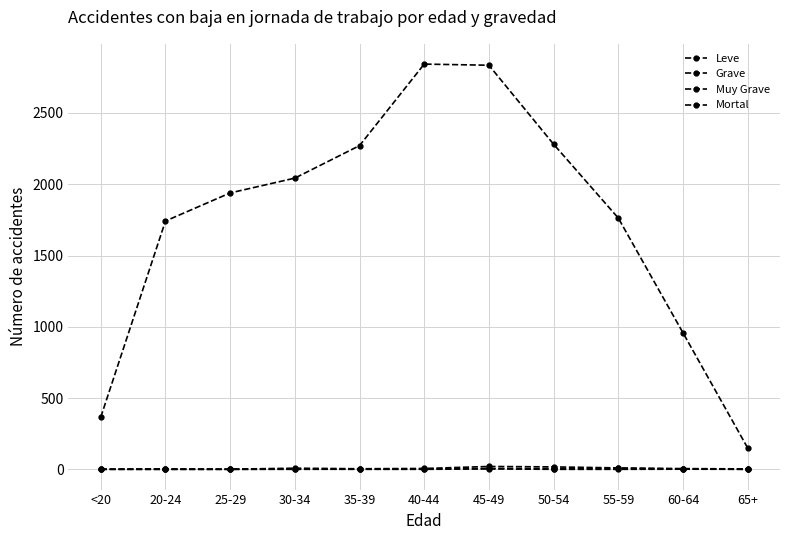

What is the difference between the maximum and second lowest values in the Mortal series?

6